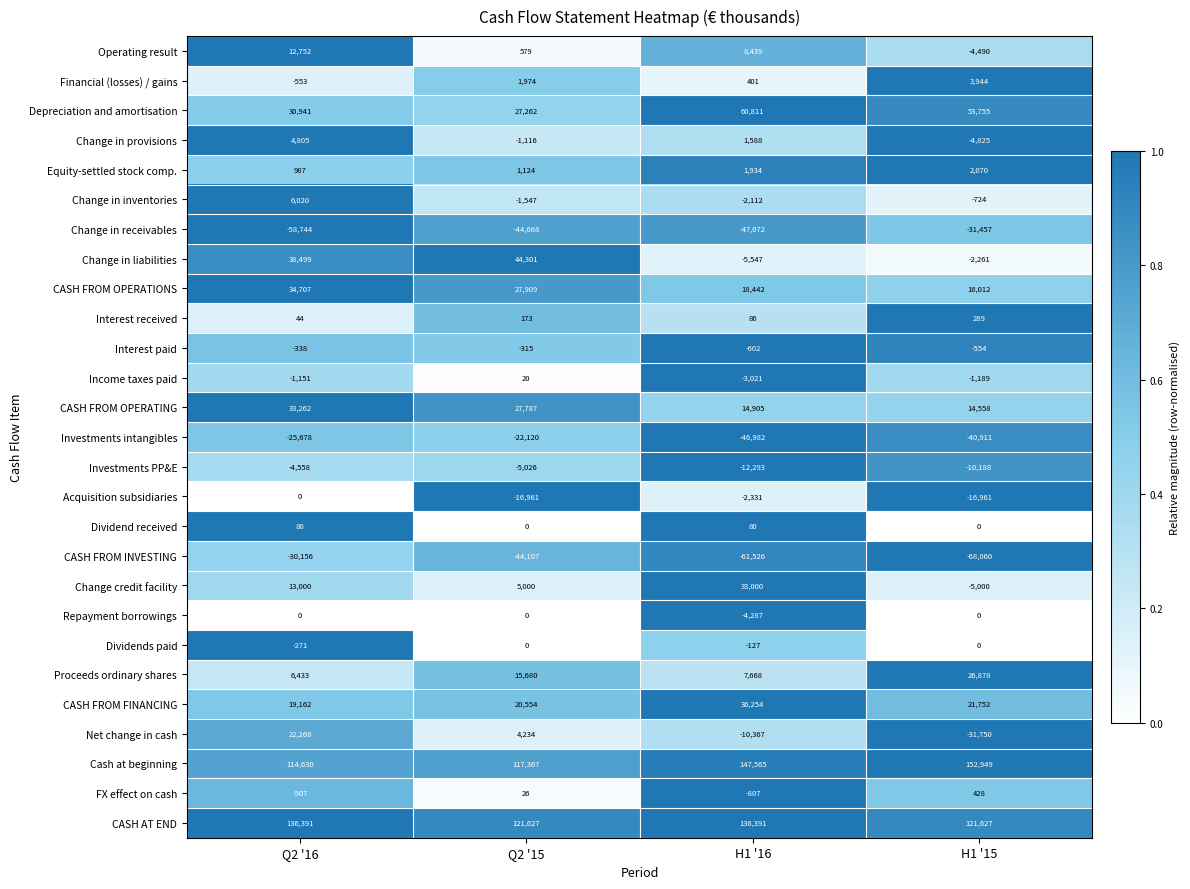

What is the difference between the maximum and second lowest values in the Change credit facility series?

28000